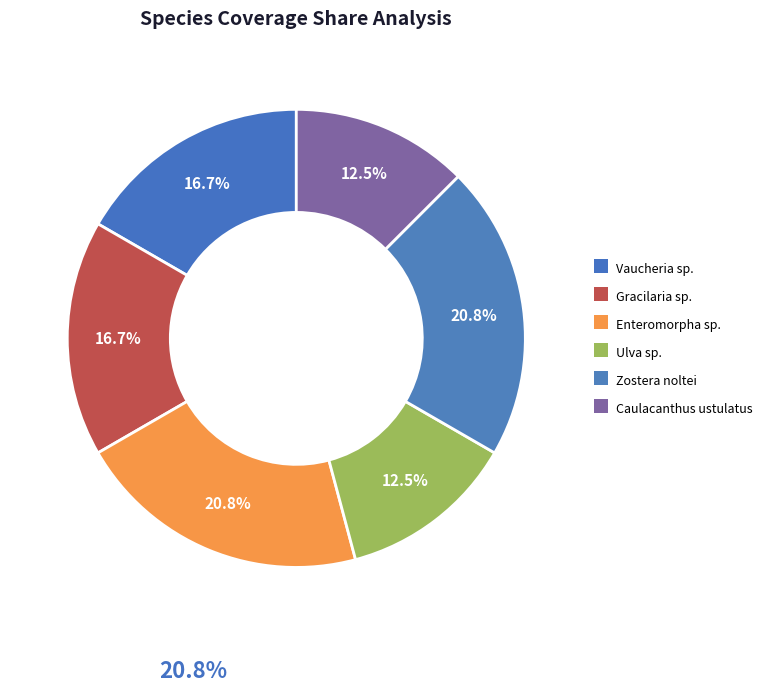

How many segments does this pie chart have?

6